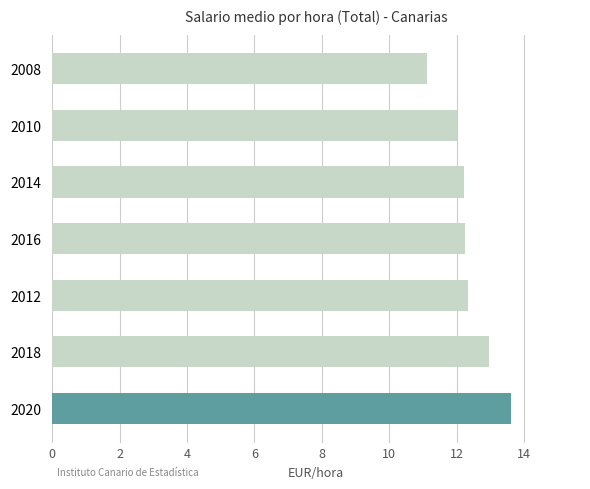

Reading bottom to top, transcribe all the data shown in this chart.

2020=13.6	2018=12.9	2012=12.3	2016=12.2	2014=12.2	2010=12.0	2008=11.1